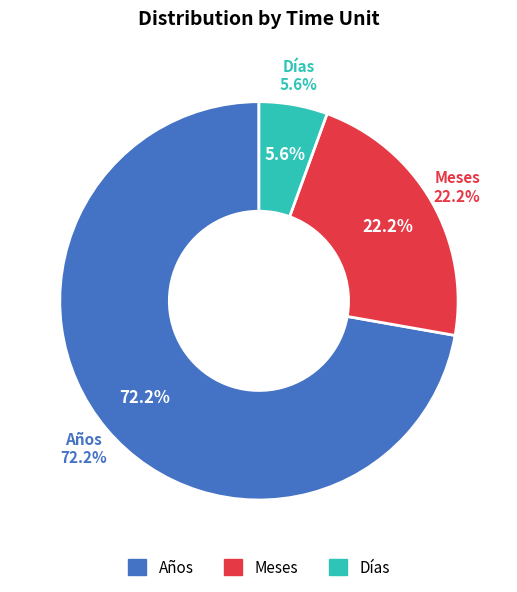

Which has a higher value, Años or Días?

Años